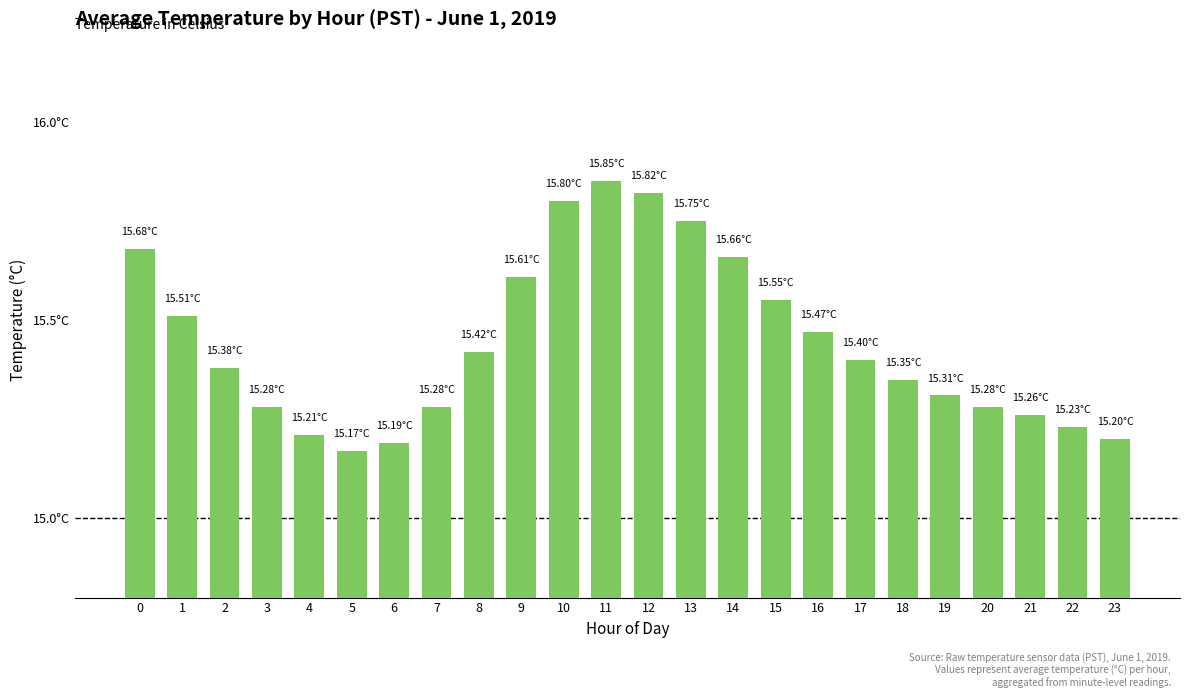

Are the bars horizontal?

No